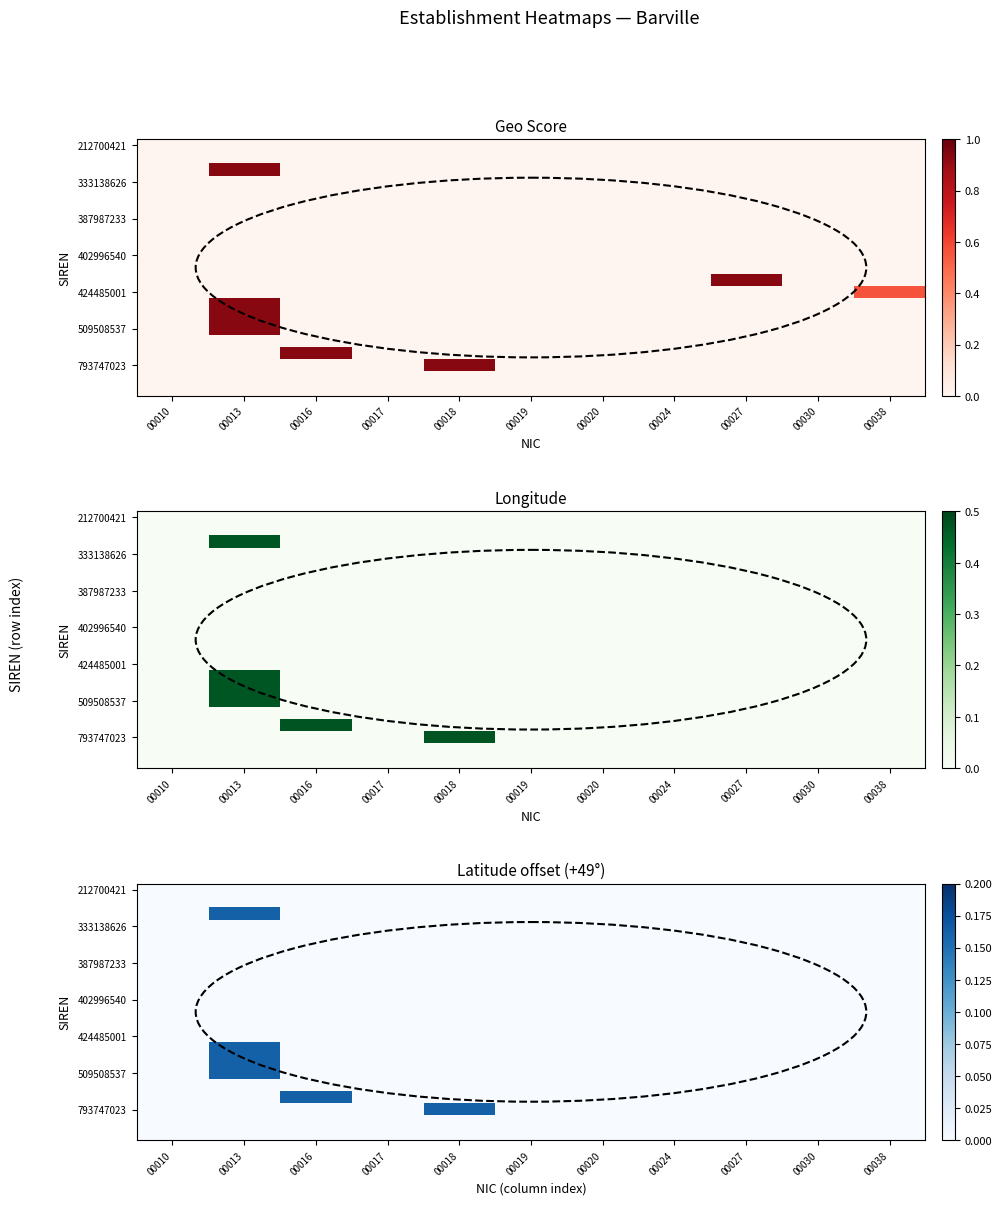

What is the total value across all series at 00016?

0.2